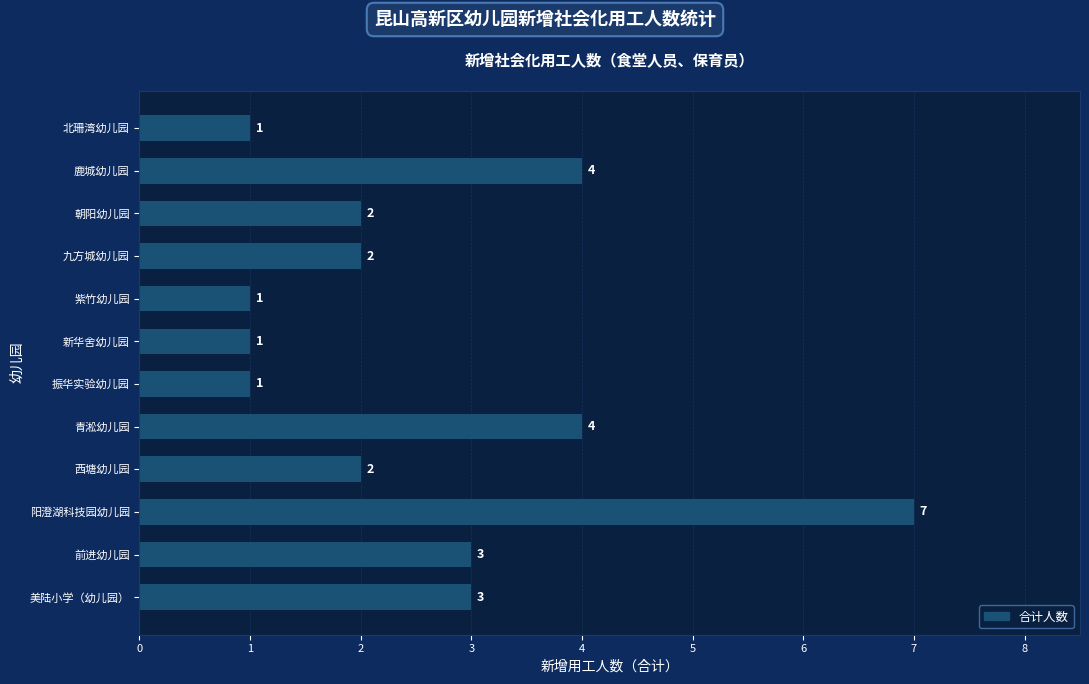

How many bars are there in total?

12